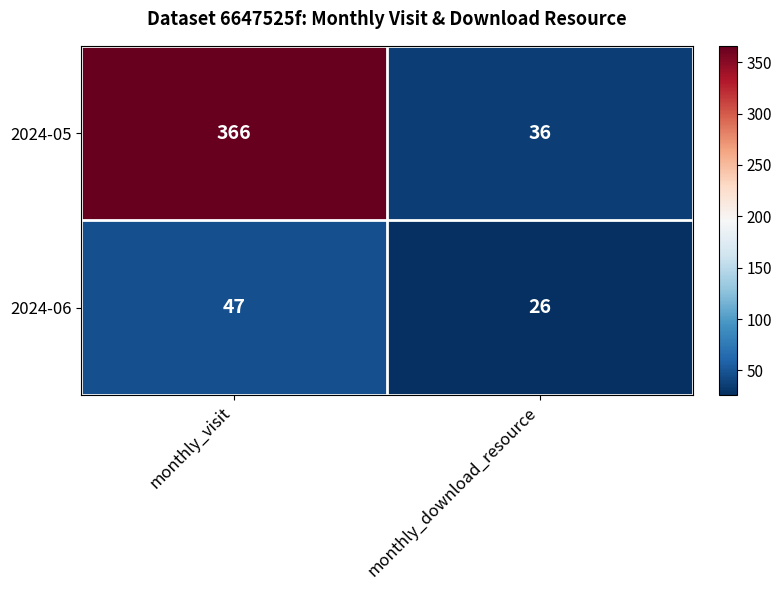

At which category does the chart reach its minimum across all series?

monthly_download_resource